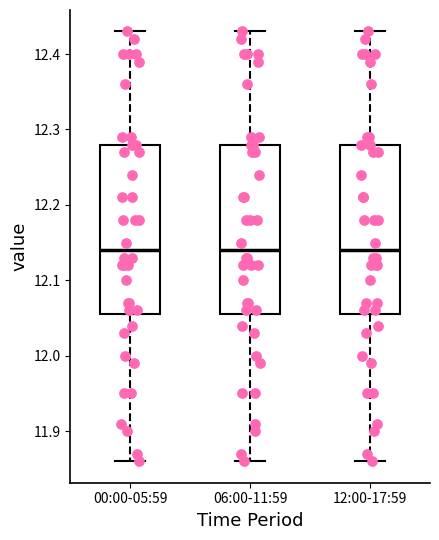

Reading left to right, transcribe this box plot: for each box, give where its median line is, the range the box spans, and where its two whiskers end, as read against the y-axis. The values are not printed on the chart, so give them approximately, as read against the axis.

00:00-05:59: median 12.14, box 12.06 to 12.28, whiskers 11.86 to 12.43
06:00-11:59: median 12.14, box 12.06 to 12.28, whiskers 11.86 to 12.43
12:00-17:59: median 12.14, box 12.06 to 12.28, whiskers 11.86 to 12.43